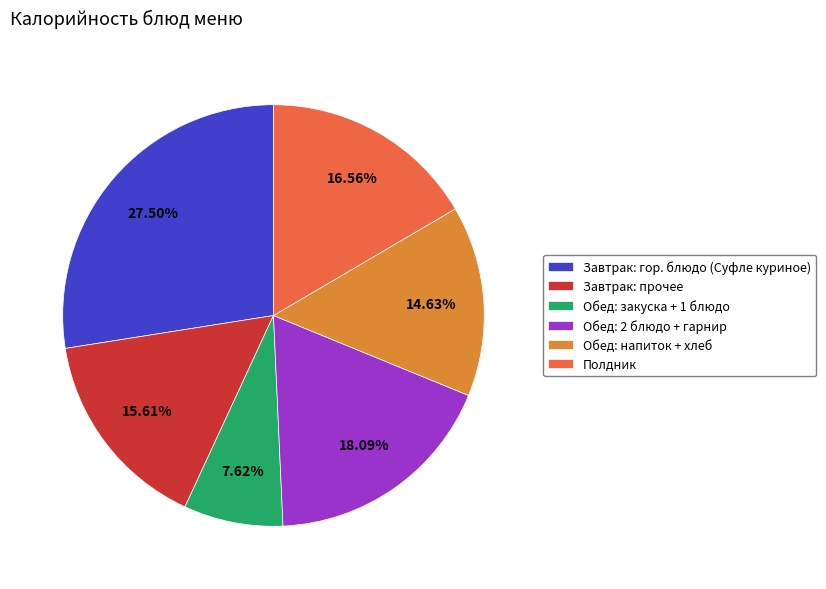

How many segments does this pie chart have?

6